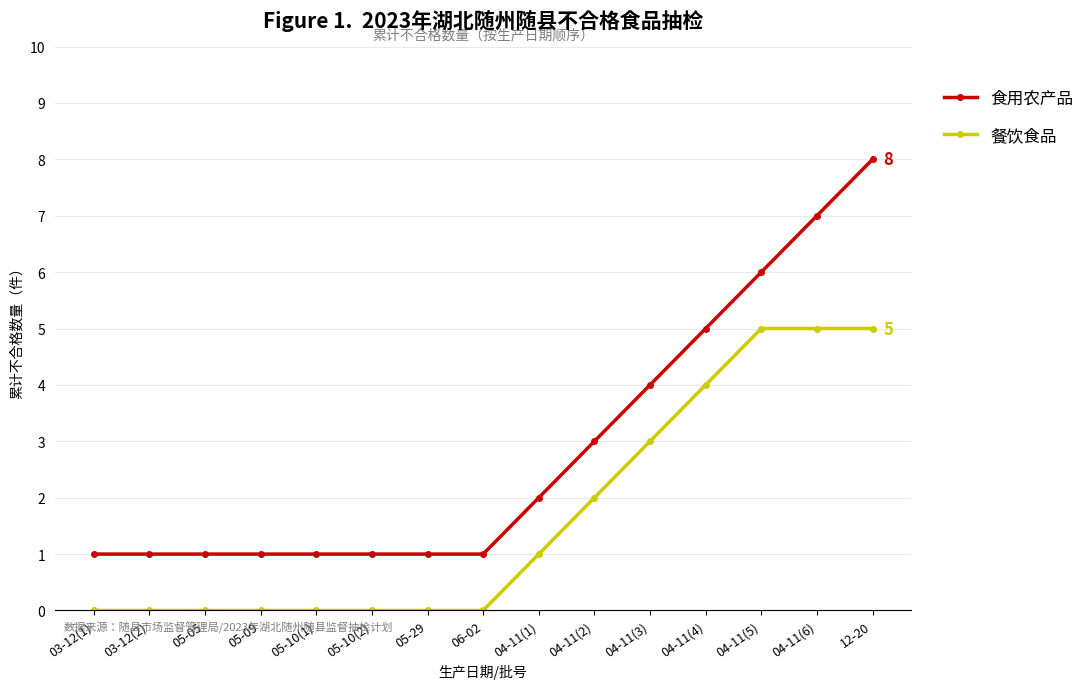

Reading right to left, extract all data points from this chart.

食用农产品: 8	7	6	5	4	3	2	1	1	1	1	1	1	1	1
餐饮食品: 5	5	5	4	3	2	1	0	0	0	0	0	0	0	0